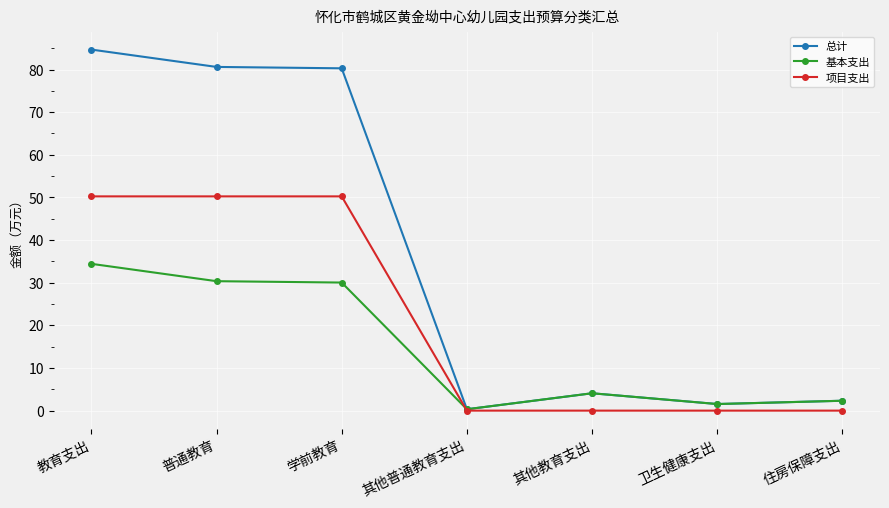

What is the spread (max minus min) of values at 其他教育支出?

4.1